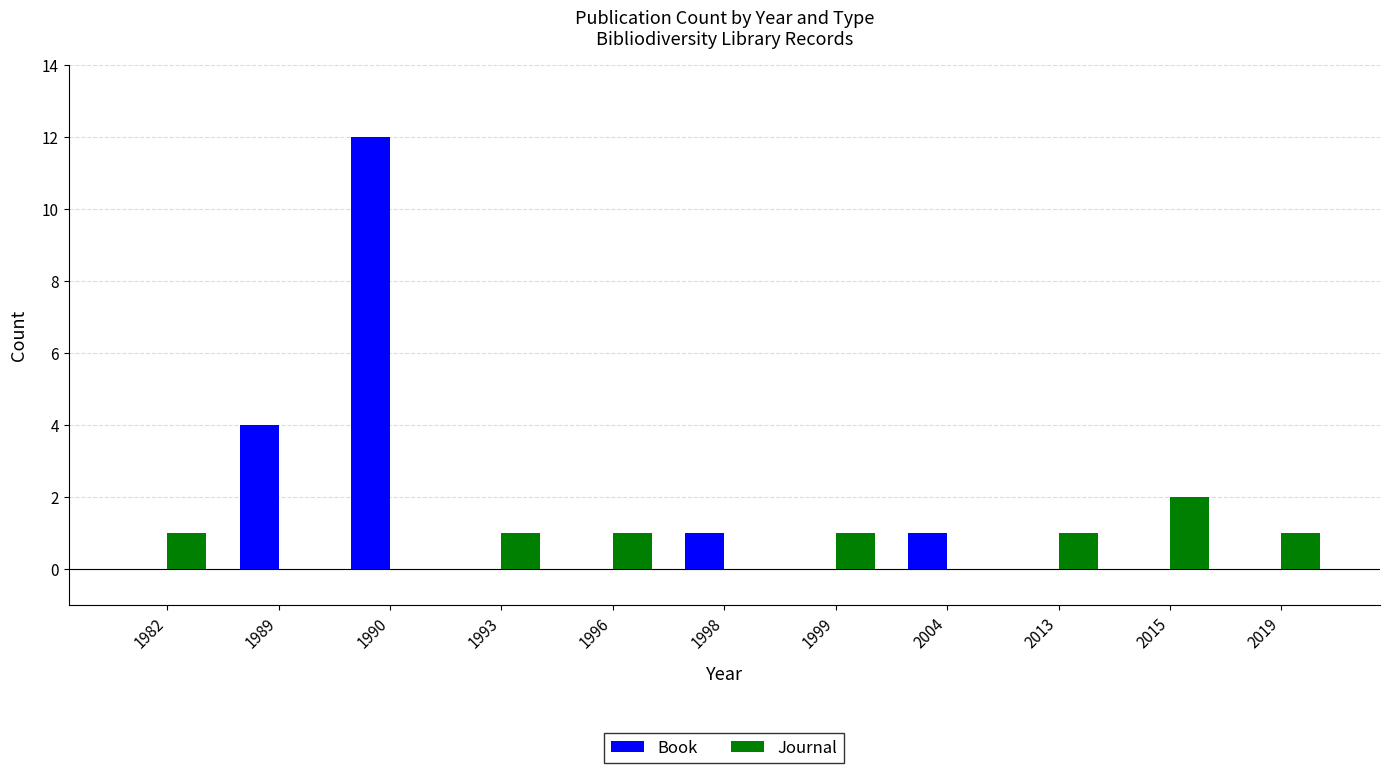

Which series changed the most between 1990 and 1996?

Book